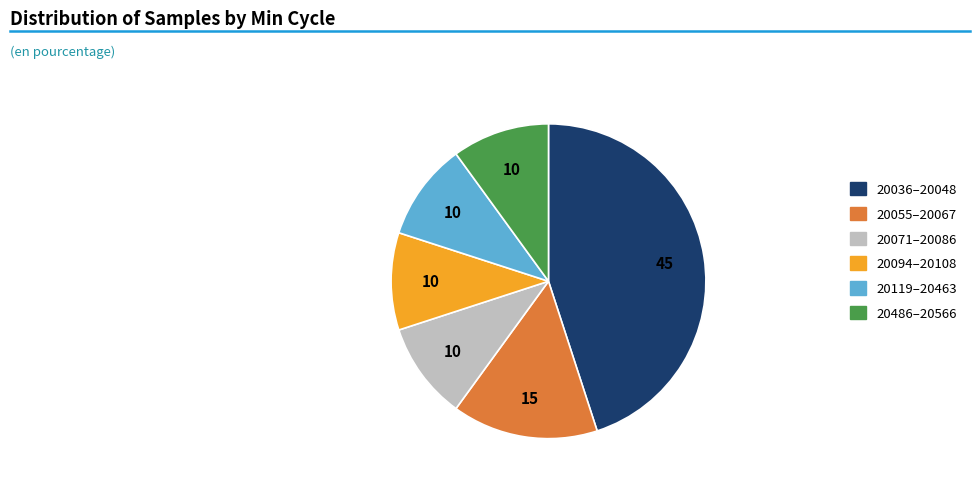

Which category has the biggest portion of the pie?

20036–20048